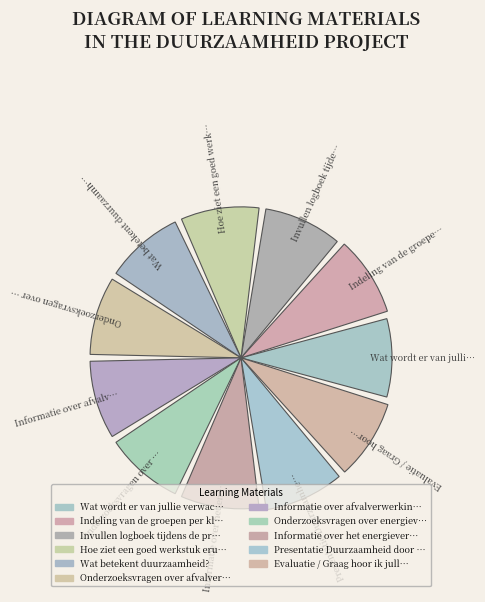

The 0 slice represents 19% of the pie. True or false?

False